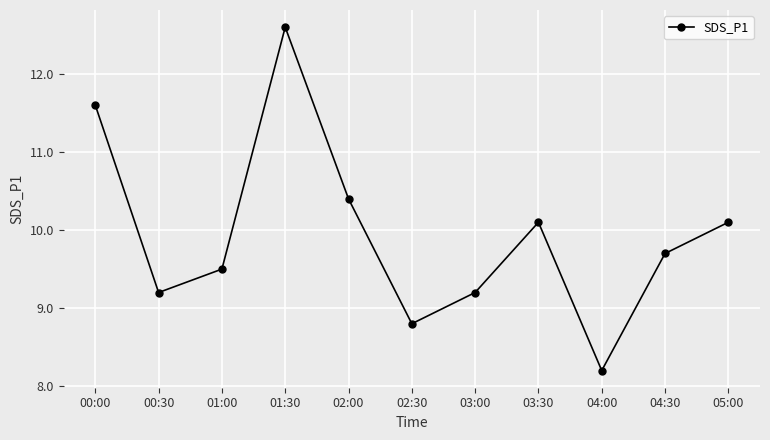

True or false: the data shows 10.1 at 05:00.

True